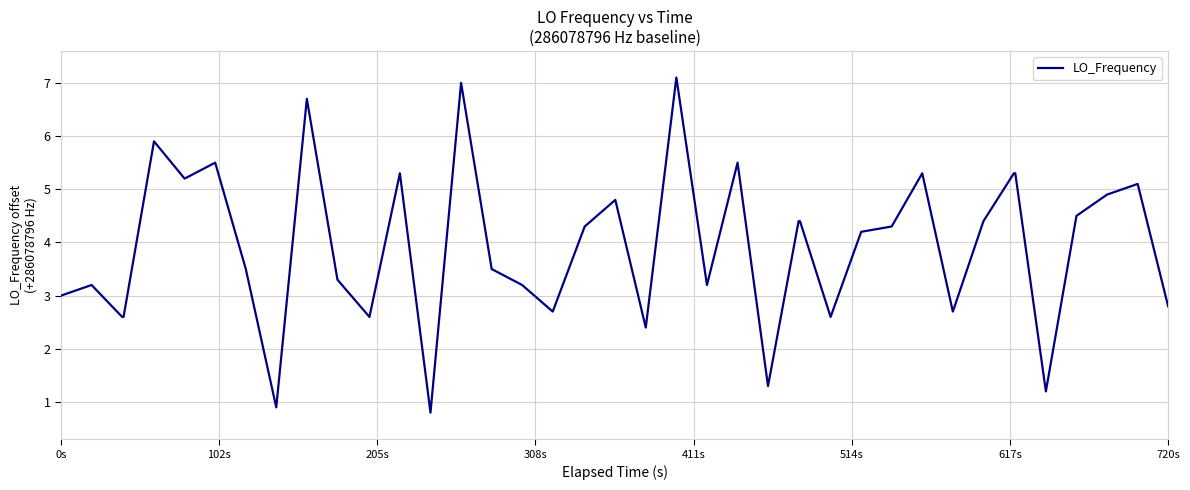

What is the difference between the maximum and minimum values?

6.3